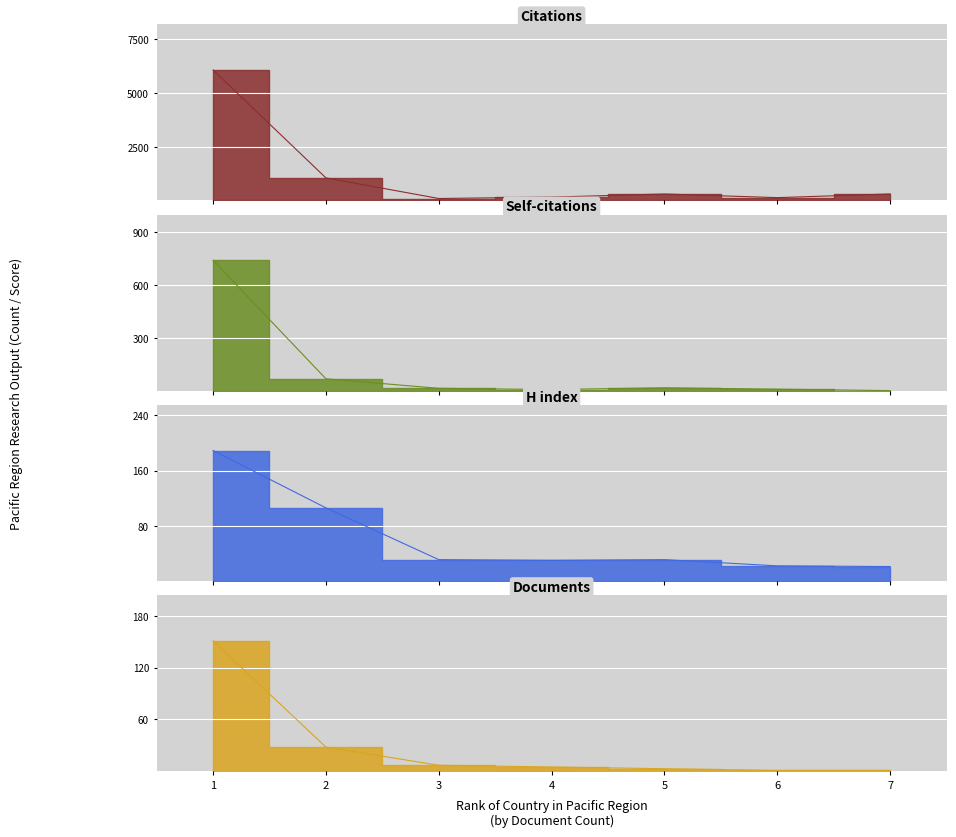

Rank the series at 2 from lowest to highest value.

Documents, Self-citations, H index, Citations